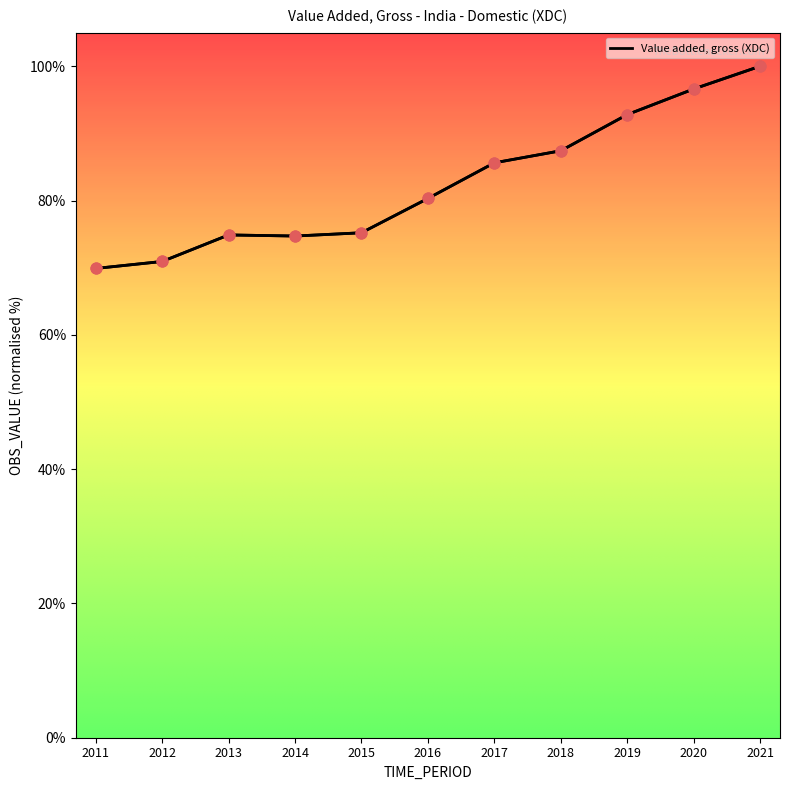

Which has a higher value, 2016 or 2018?

2018